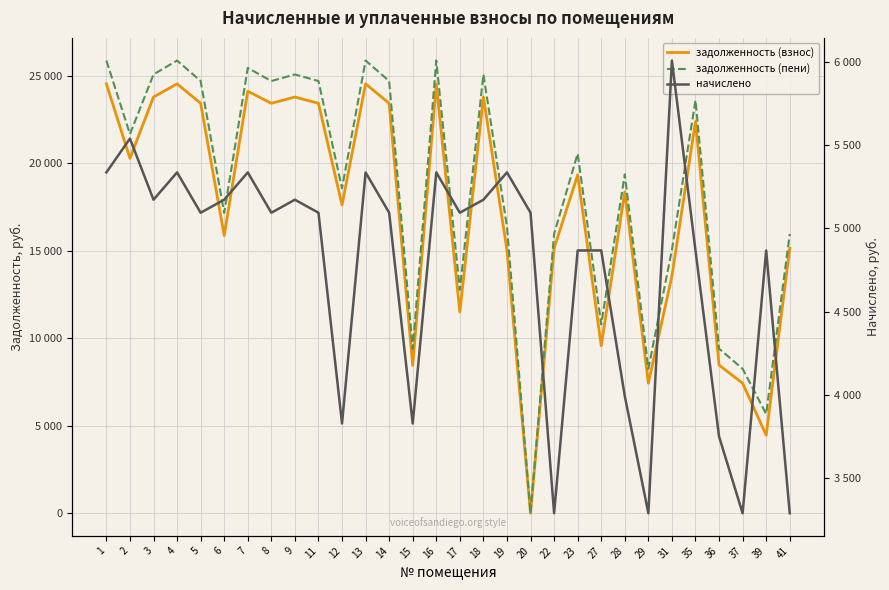

What is the maximum value for задолженность (пени)?

25888.1